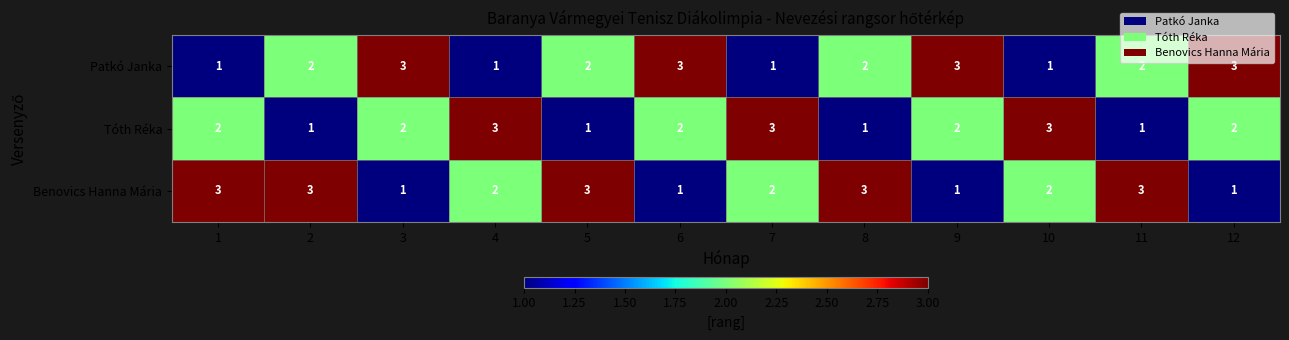

Which series has the largest total across all categories?

Benovics Hanna Mária